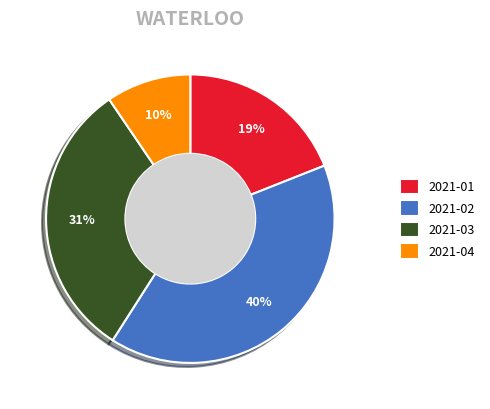

True or false: 2021-01 accounts for 19% of the total.

True